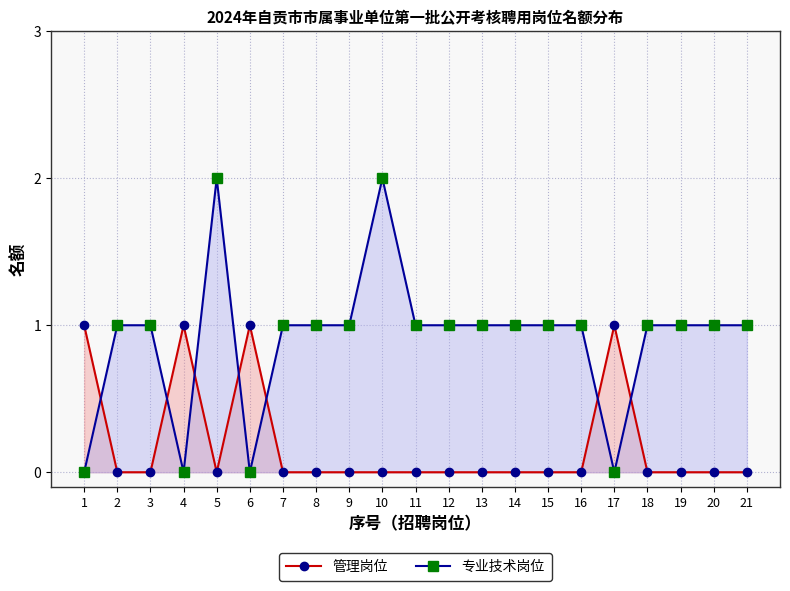

Reading right to left, list all the values displayed in this chart.

管理岗位: 21=0	20=0	19=0	18=0	17=1	16=0	15=0	14=0	13=0	12=0	11=0	10=0	9=0	8=0	7=0	6=1	5=0	4=1	3=0	2=0	1=1
专业技术岗位: 21=1	20=1	19=1	18=1	17=0	16=1	15=1	14=1	13=1	12=1	11=1	10=2	9=1	8=1	7=1	6=0	5=2	4=0	3=1	2=1	1=0